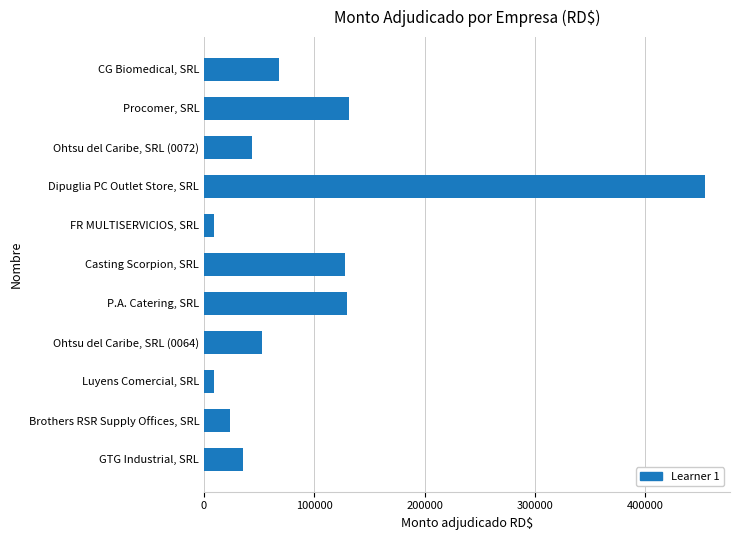

Rank the categories by value from lowest to highest.

FR MULTISERVICIOS, SRL, Luyens Comercial, SRL, Brothers RSR Supply Offices, SRL, GTG Industrial, SRL, Ohtsu del Caribe, SRL (0072), Ohtsu del Caribe, SRL (0064), CG Biomedical, SRL, Casting Scorpion, SRL, P.A. Catering, SRL, Procomer, SRL, Dipuglia PC Outlet Store, SRL